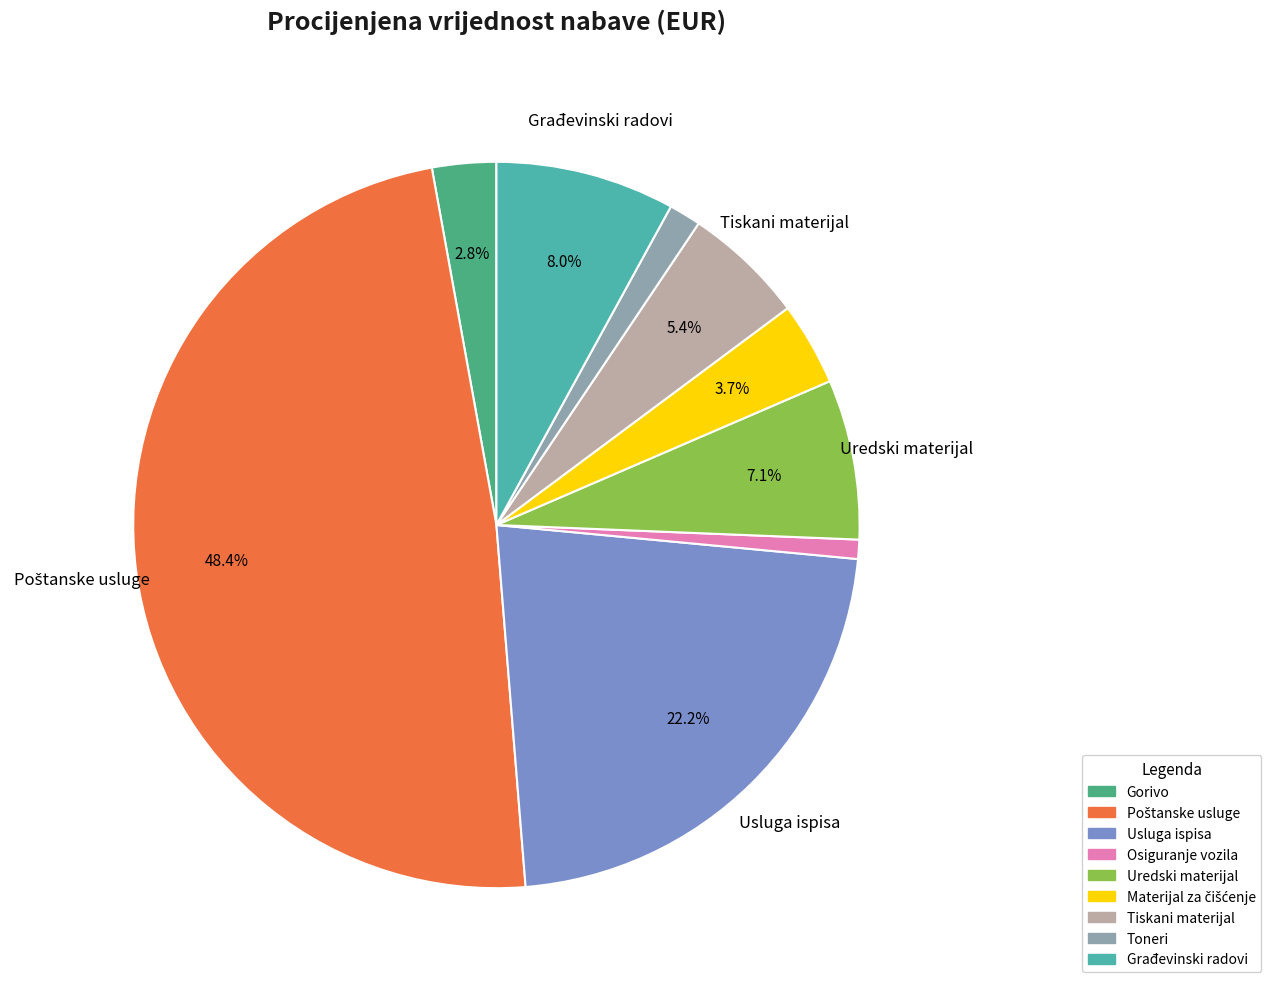

Does any single category account for the majority?

No